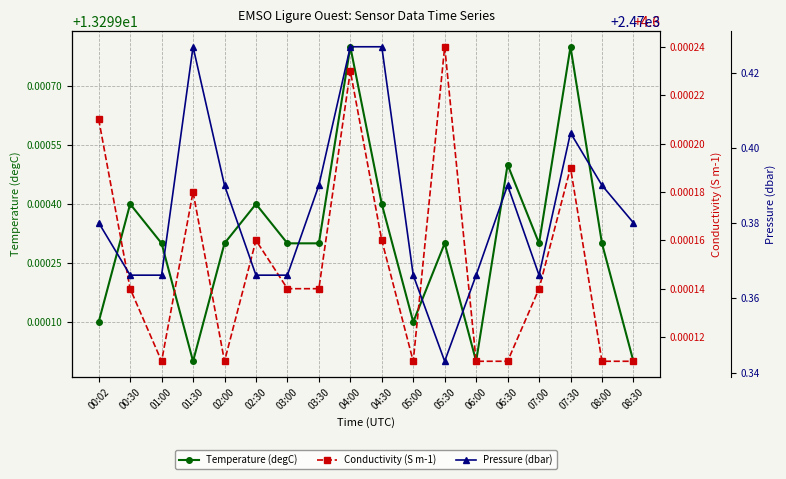

True or false: Temperature (degC) has a value of 13.3 at 04:00.

True